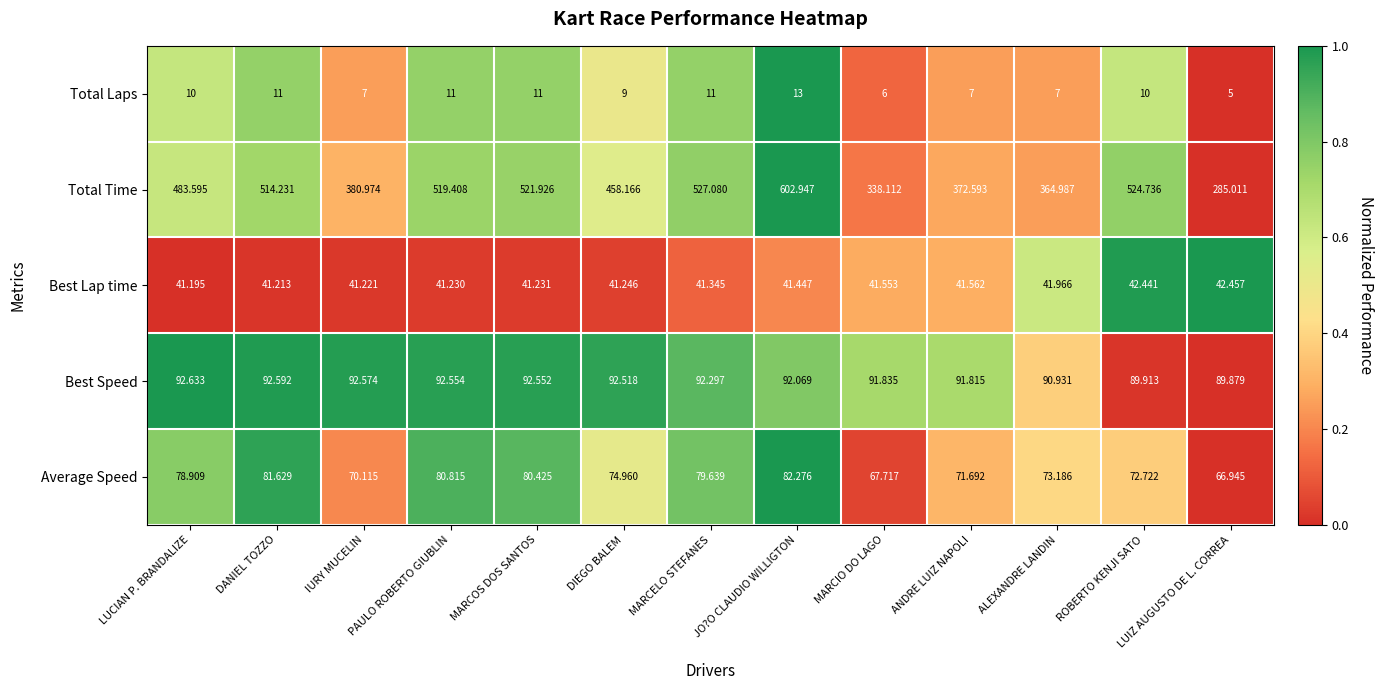

How many data points in Total Time are less than 483?

6